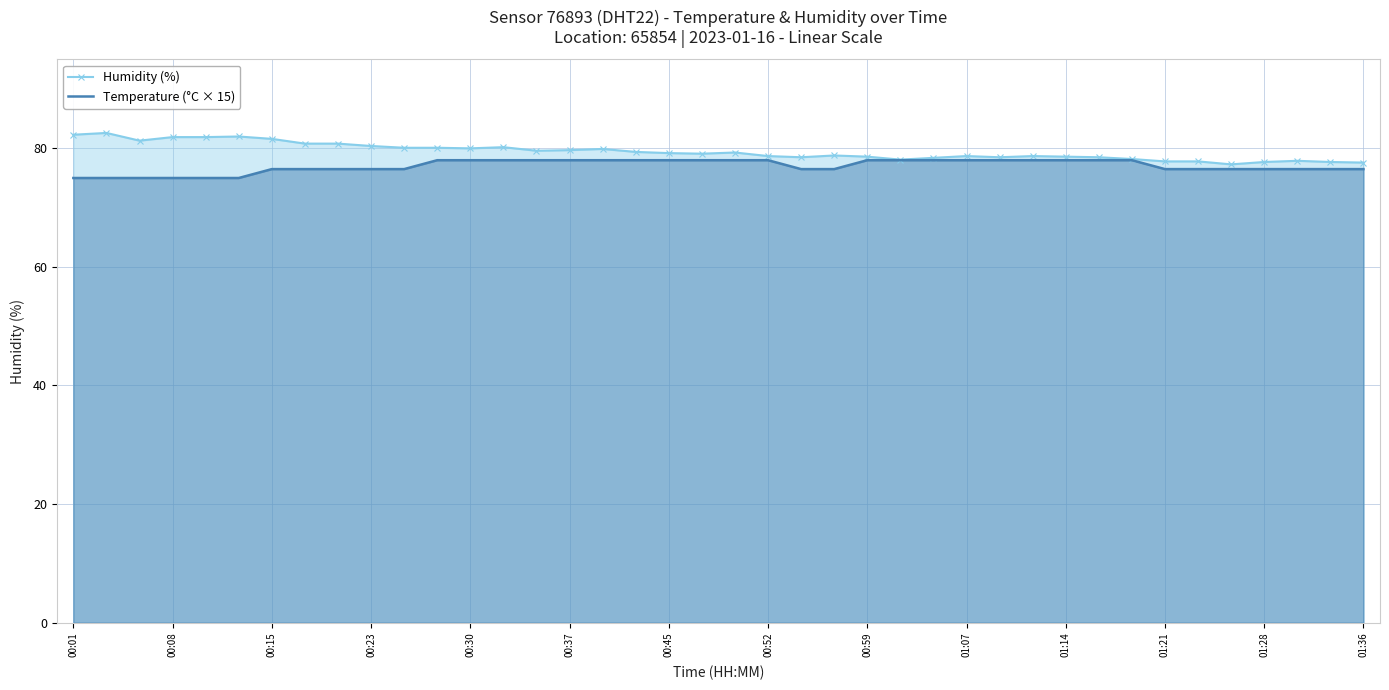

What is the minimum value for Temperature (°C × 15)?

75.0